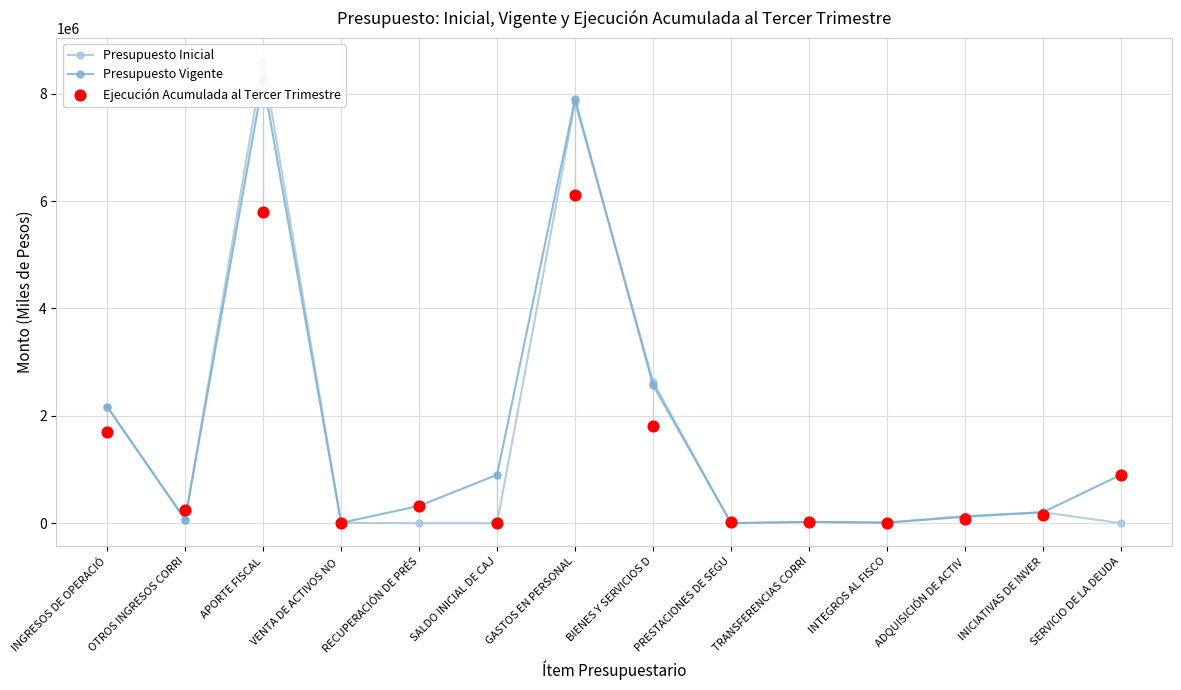

At which category is the sum across all series the highest?

APORTE FISCAL